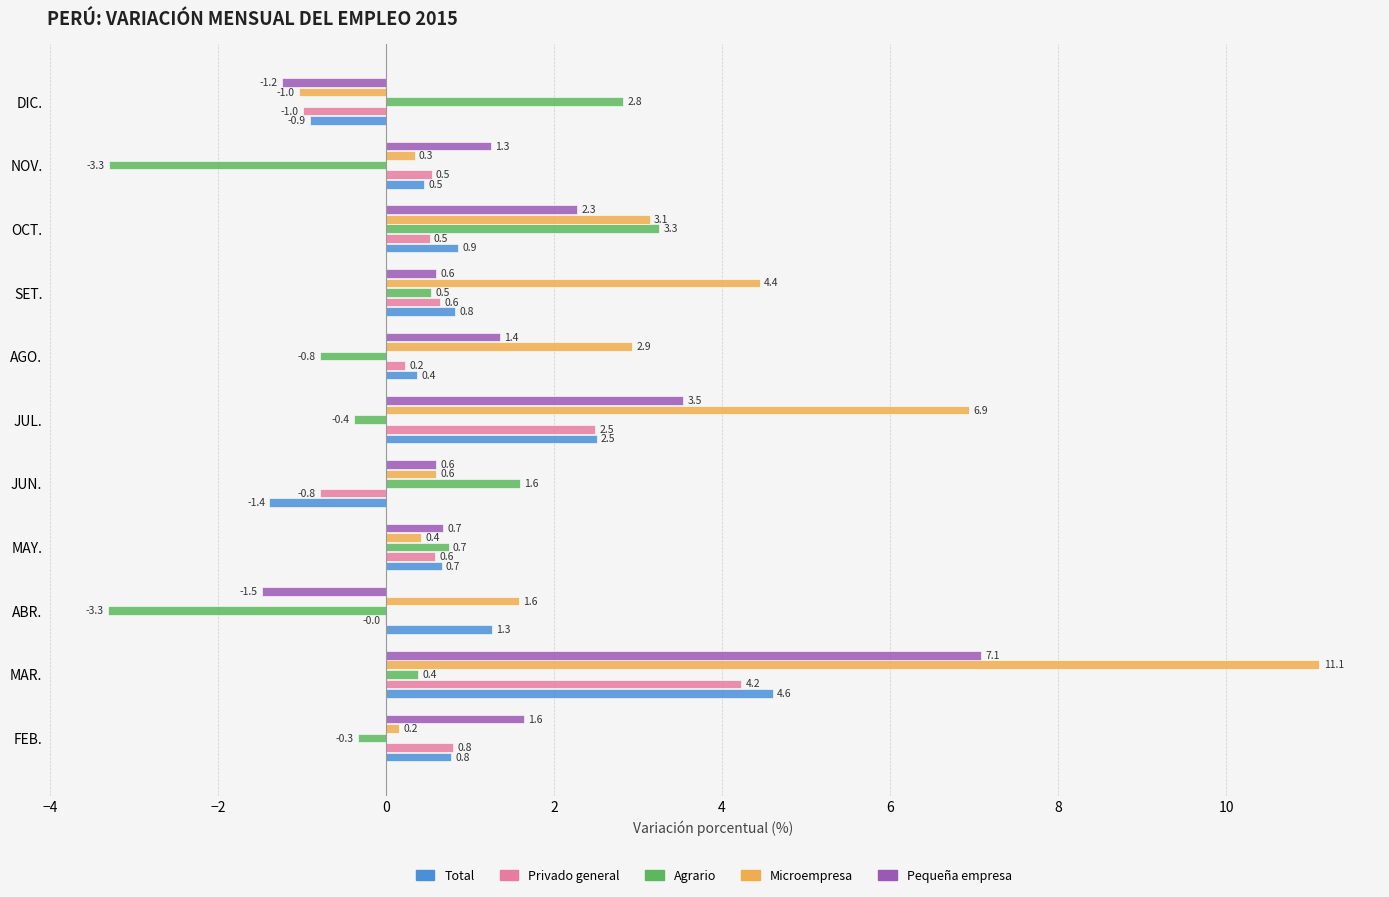

What is the greatest value displayed?

11.1